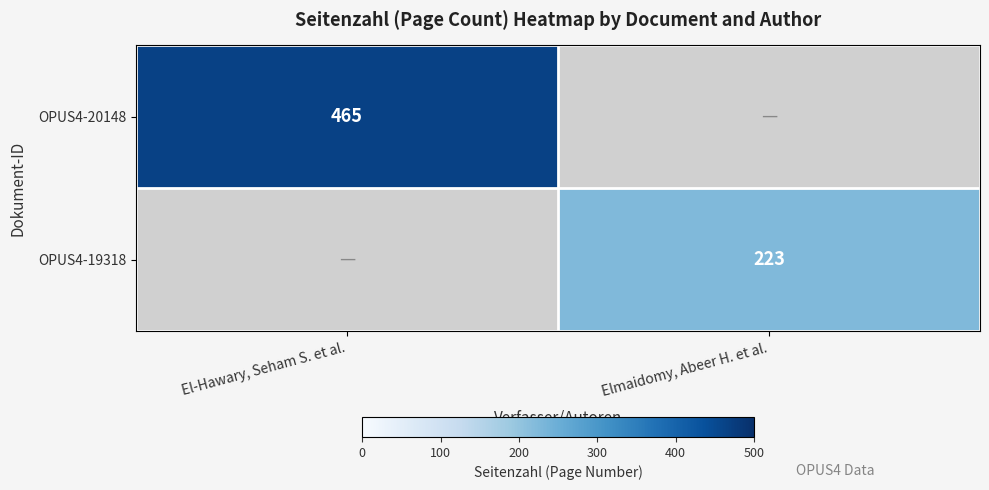

Between Elmaidomy, Abeer H. et al. and El-Hawary, Seham S. et al., which is larger?

El-Hawary, Seham S. et al.